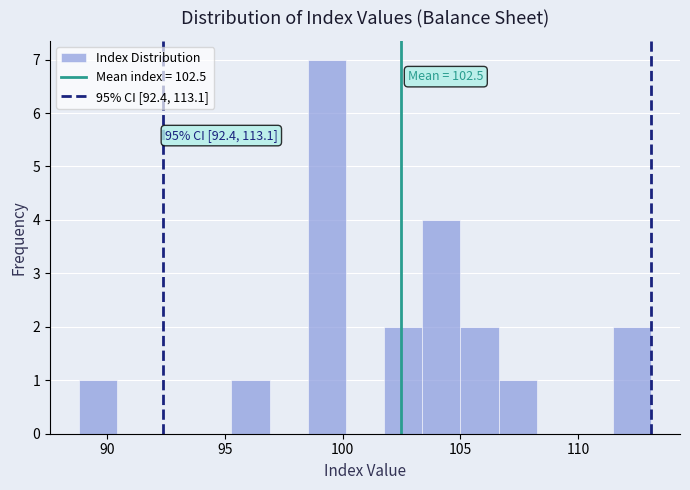

Around what value on the x-axis is the tallest bar? Give the approximate position of its centre, as read against the axis.

99.5